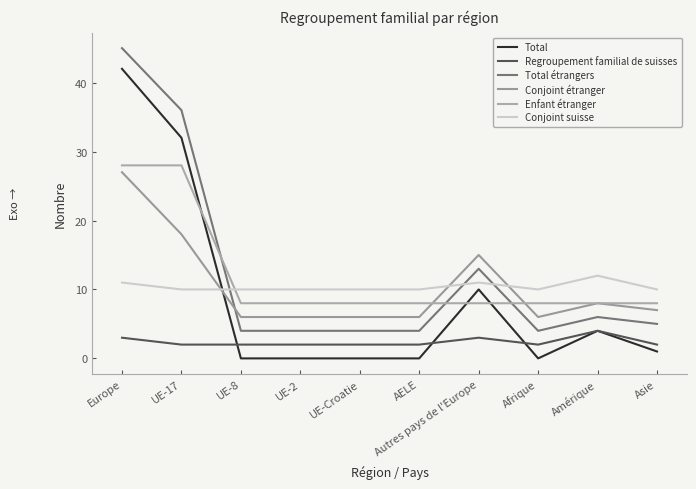

True or false: Conjoint étranger and Regroupement familial de suisses cross at least once.

False